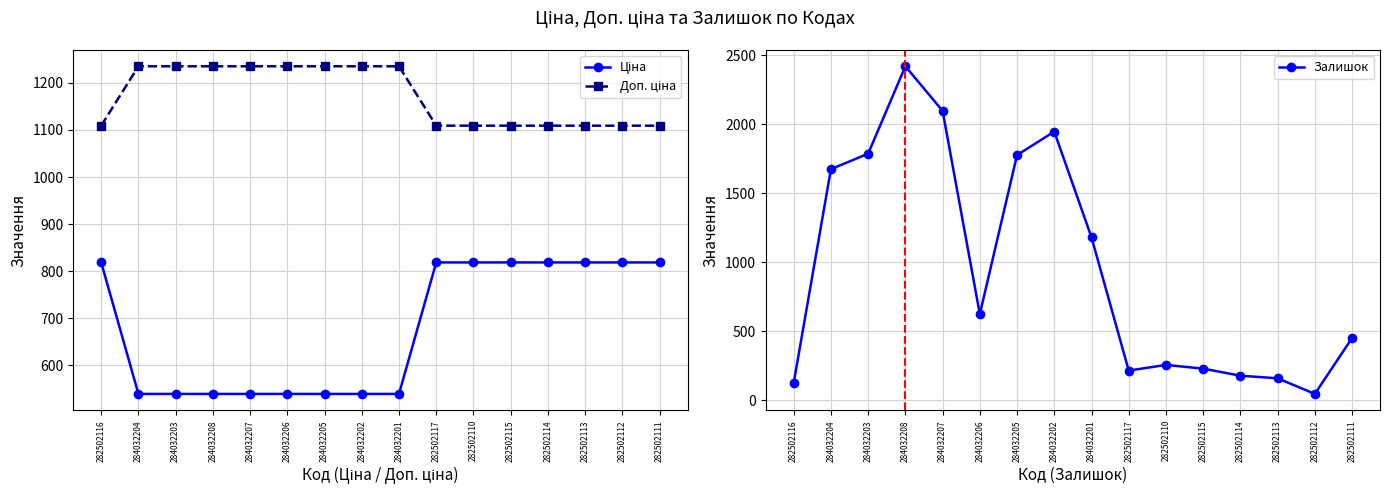

What is the value of the Ціна point at the 1st from the left?

818.5